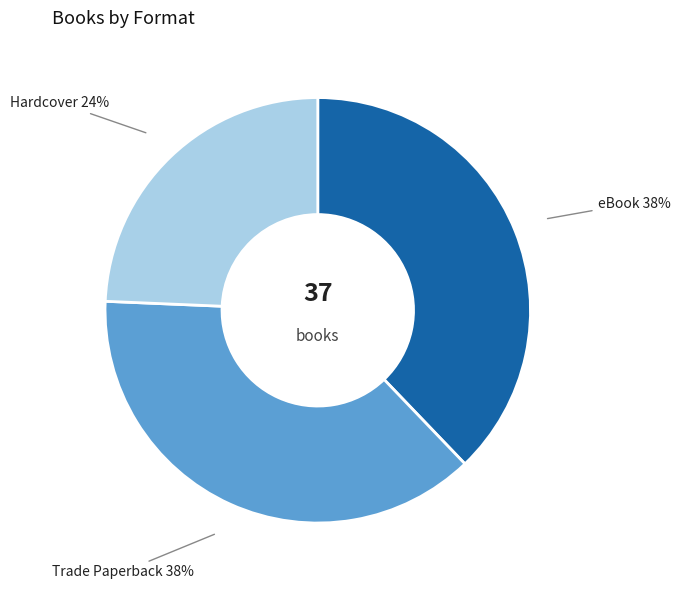

Count the number of slices in the pie.

3